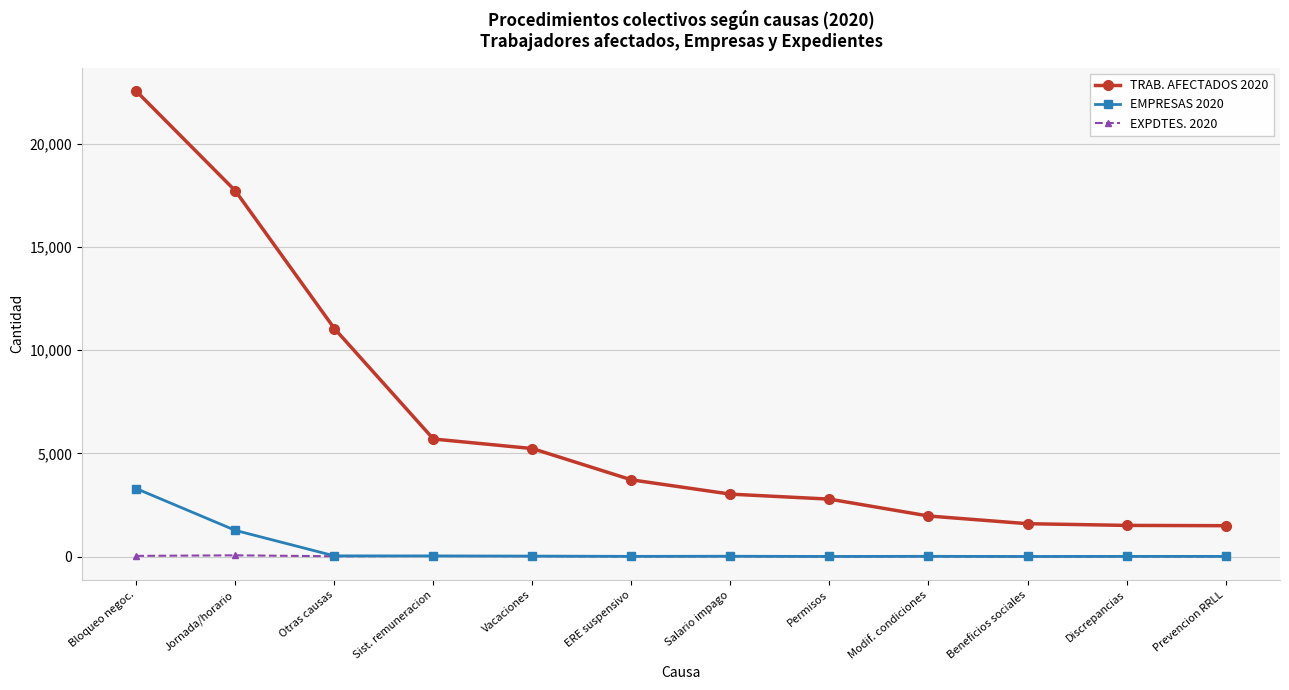

What is the highest value of the TRAB. AFECTADOS 2020 series?

22547